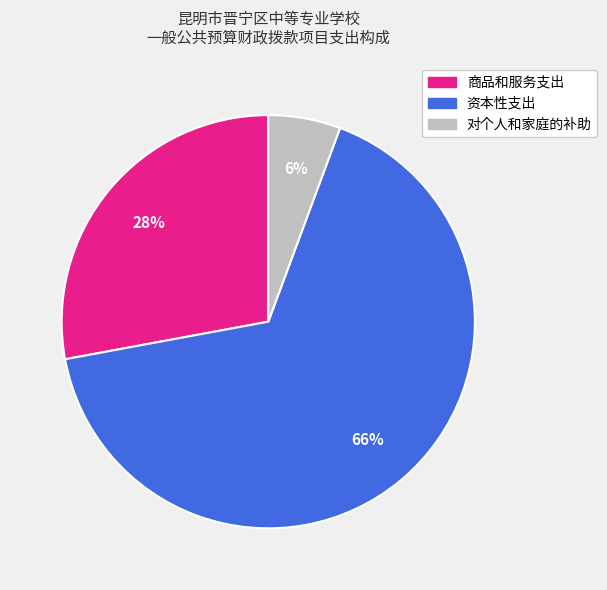

To the nearest percent, what portion does 资本性支出 represent?

66%